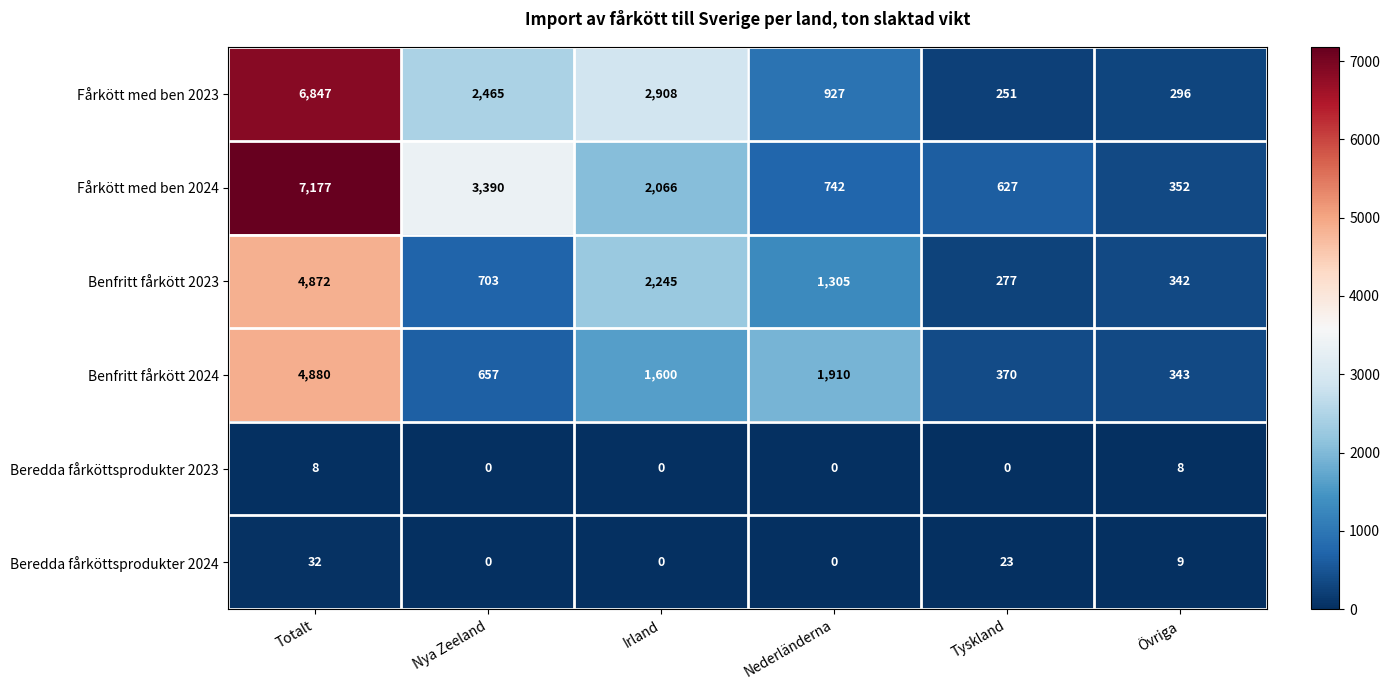

The Benfritt fårkött 2024 series shows 6781 at Totalt. True or false?

False